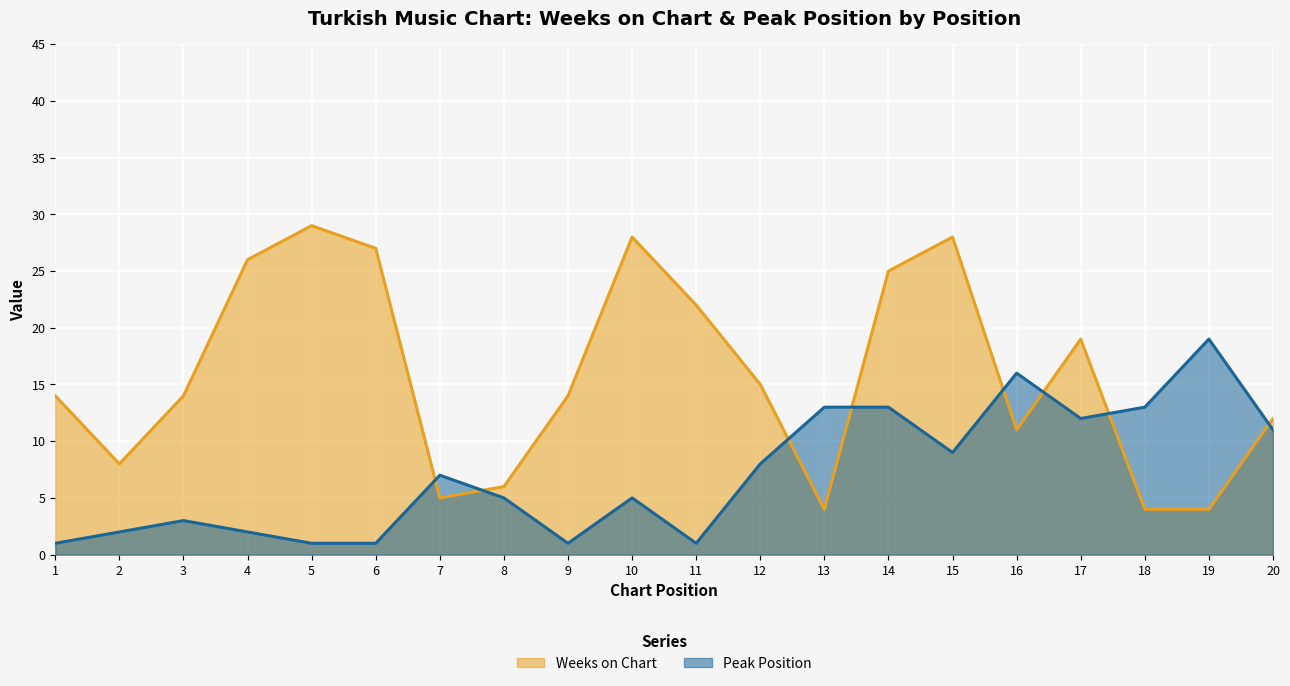

The Peak Position series shows 3 at 2. True or false?

False